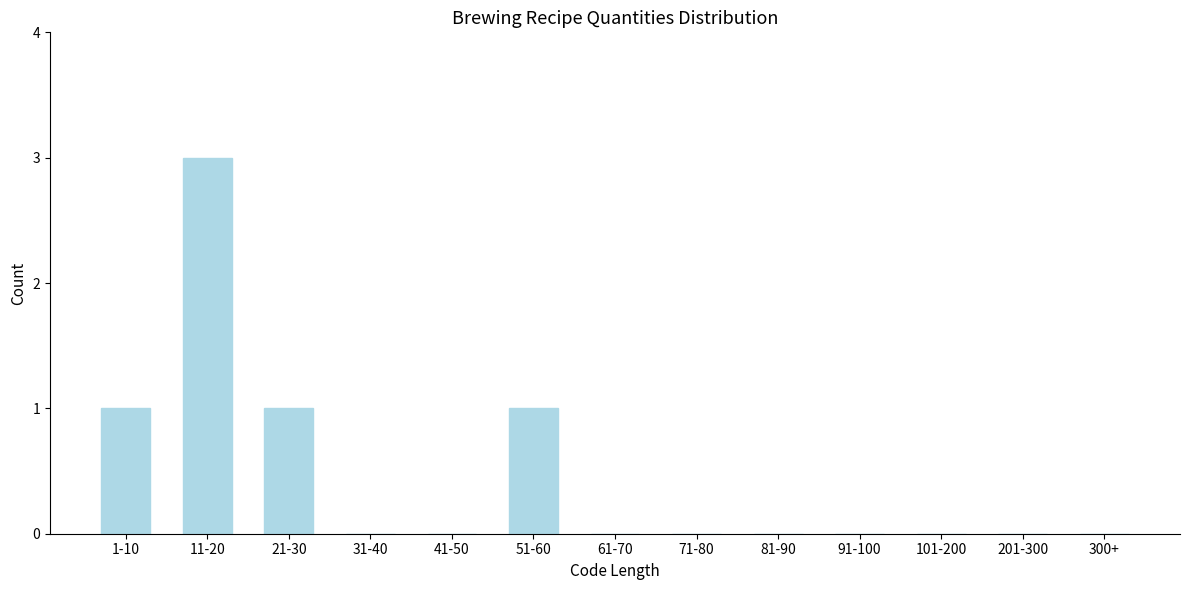

Reading left to right, extract all data points from this chart.

1-10=1	11-20=3	21-30=1	31-40=0	41-50=0	51-60=1	61-70=0	71-80=0	81-90=0	91-100=0	101-200=0	201-300=0	300+=0